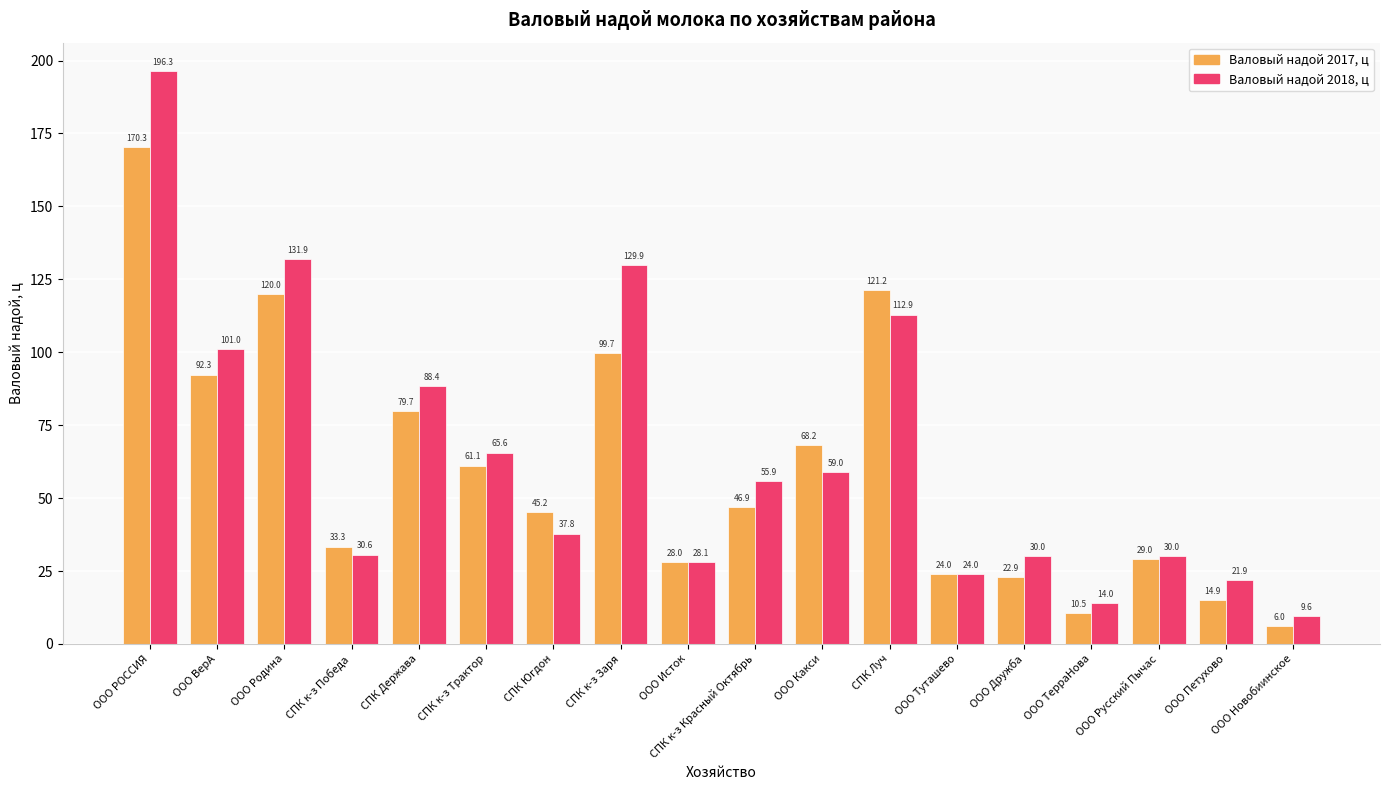

What position from the left is ООО ТерраНова?

15